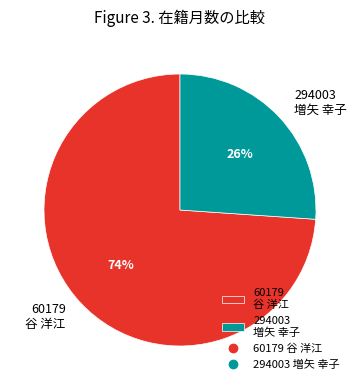

To the nearest percent, what portion does 294003 増矢 幸子 represent?

26%